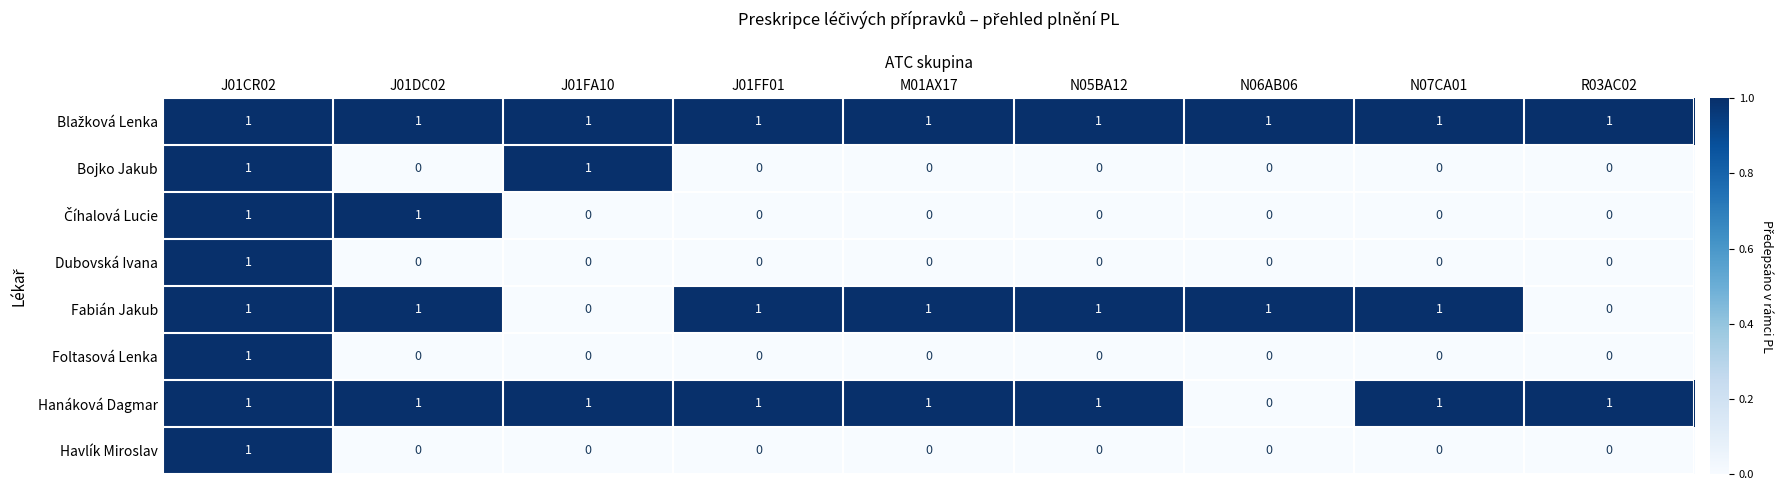

Between M01AX17 and R03AC02, which series saw the biggest shift?

Fabián Jakub